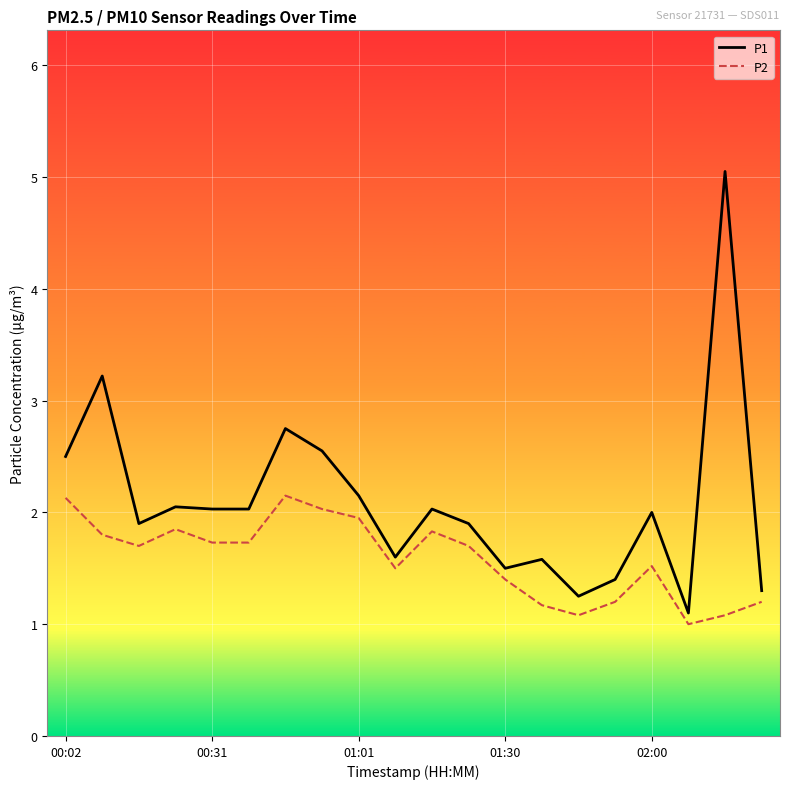

List the series in order of their overall mean, highest first.

P1, P2